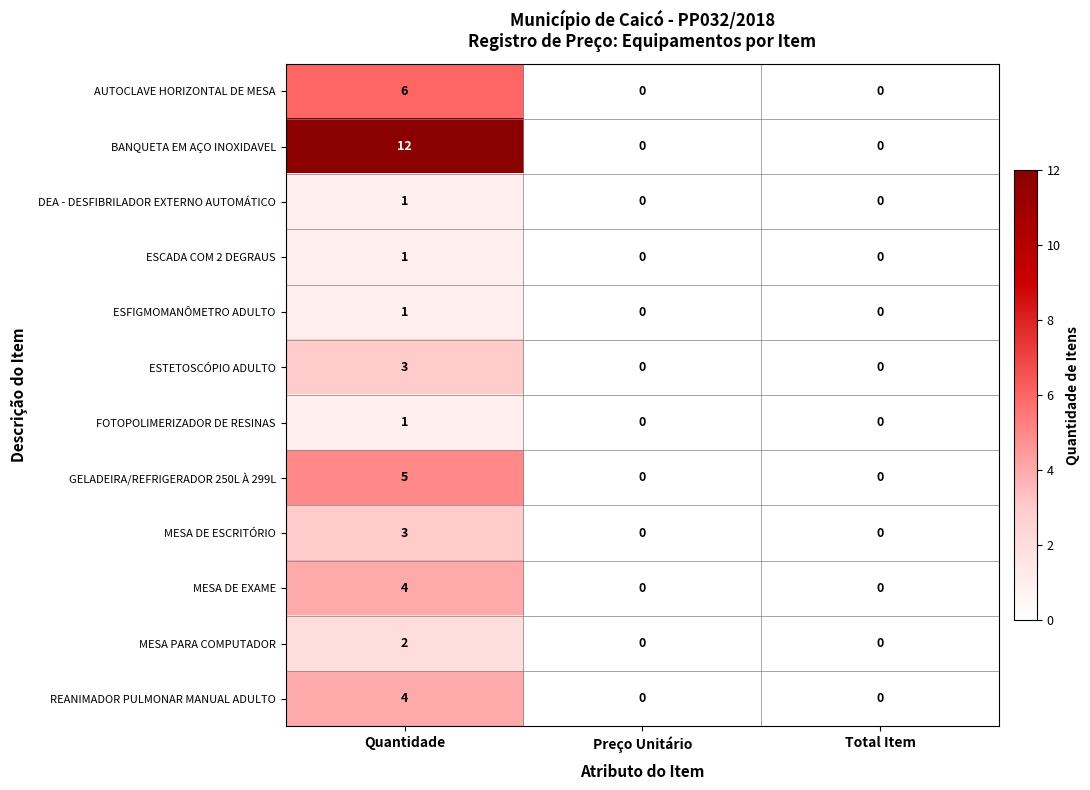

What is the difference between the highest and lowest values at Quantidade?

11